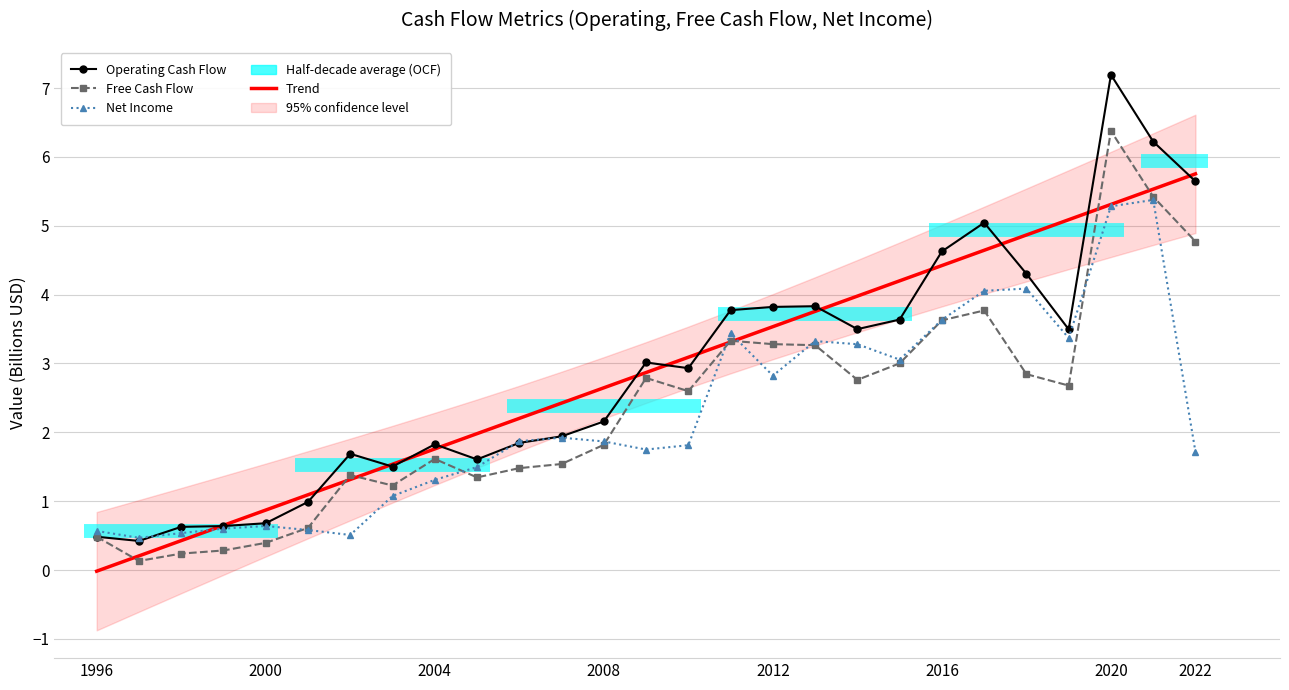

Reading left to right, what are all the values shown in this chart?

Operating Cash Flow: 0.5	0.4	0.6	0.6	0.7	1.0	1.7	1.5	1.8	1.6	1.8	1.9	2.2	3.0	2.9	3.8	3.8	3.8	3.5	3.6	4.6	5.0	4.3	3.5	7.2	6.2	5.6
Free Cash Flow: 0.5	0.1	0.2	0.3	0.4	0.6	1.4	1.2	1.6	1.3	1.5	1.5	1.8	2.8	2.6	3.3	3.3	3.3	2.8	3.0	3.6	3.8	2.8	2.7	6.4	5.4	4.8
Net Income: 0.6	0.5	0.5	0.6	0.6	0.6	0.5	1.1	1.3	1.5	1.9	1.9	1.9	1.8	1.8	3.4	2.8	3.3	3.3	3.1	3.6	4.1	4.1	3.4	5.3	5.4	1.7
Trend: -0.0	0.2	0.4	0.6	0.9	1.1	1.3	1.5	1.8	2.0	2.2	2.4	2.6	2.9	3.1	3.3	3.5	3.8	4.0	4.2	4.4	4.6	4.9	5.1	5.3	5.5	5.8